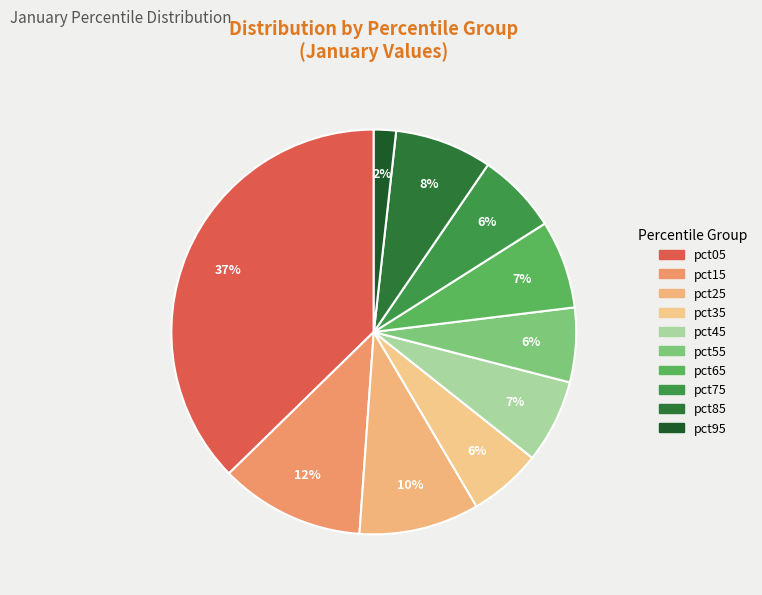

True or false: pct85 accounts for 8% of the total.

True